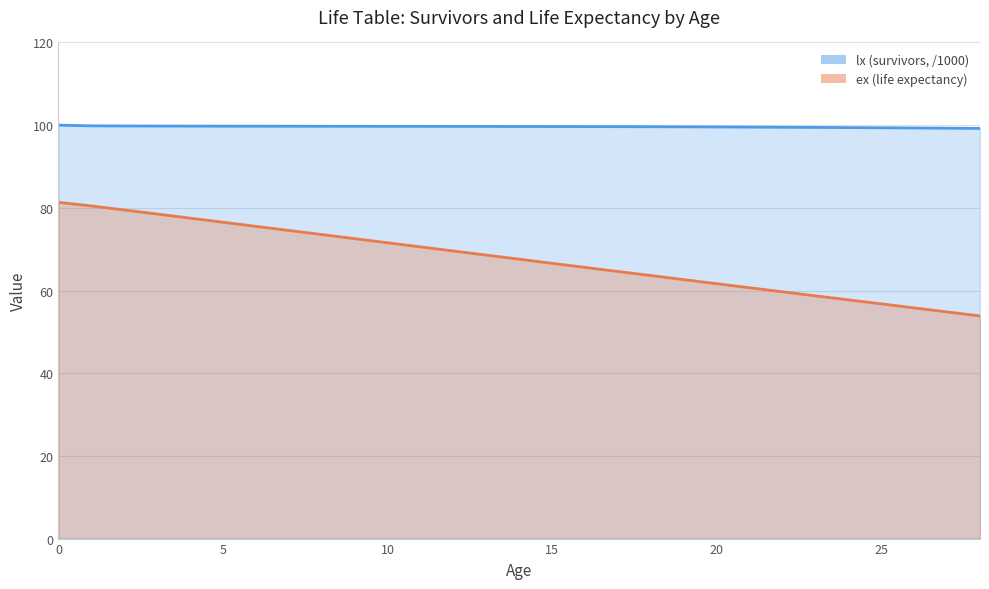

What is the difference between the maximum and minimum values in the lx (survivors) series?

0.8